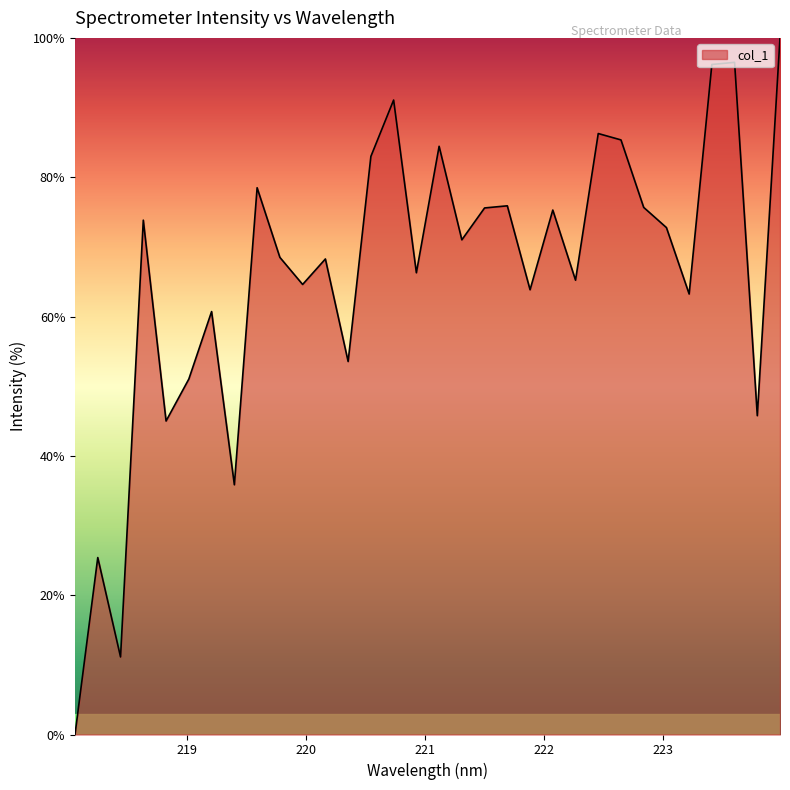

What is the maximum value shown in the chart?

100.0